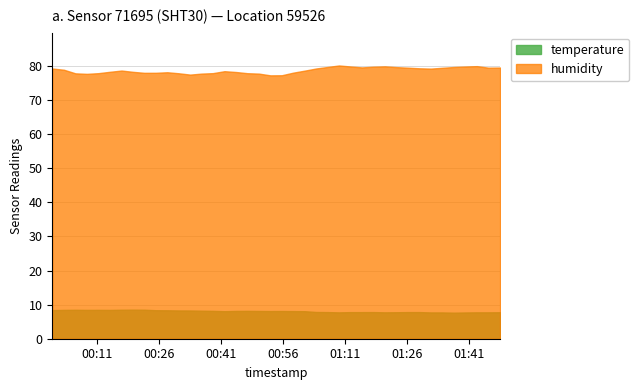

At 2023-11-19T00:30:44, list the series in order from largest to smallest.

humidity, temperature